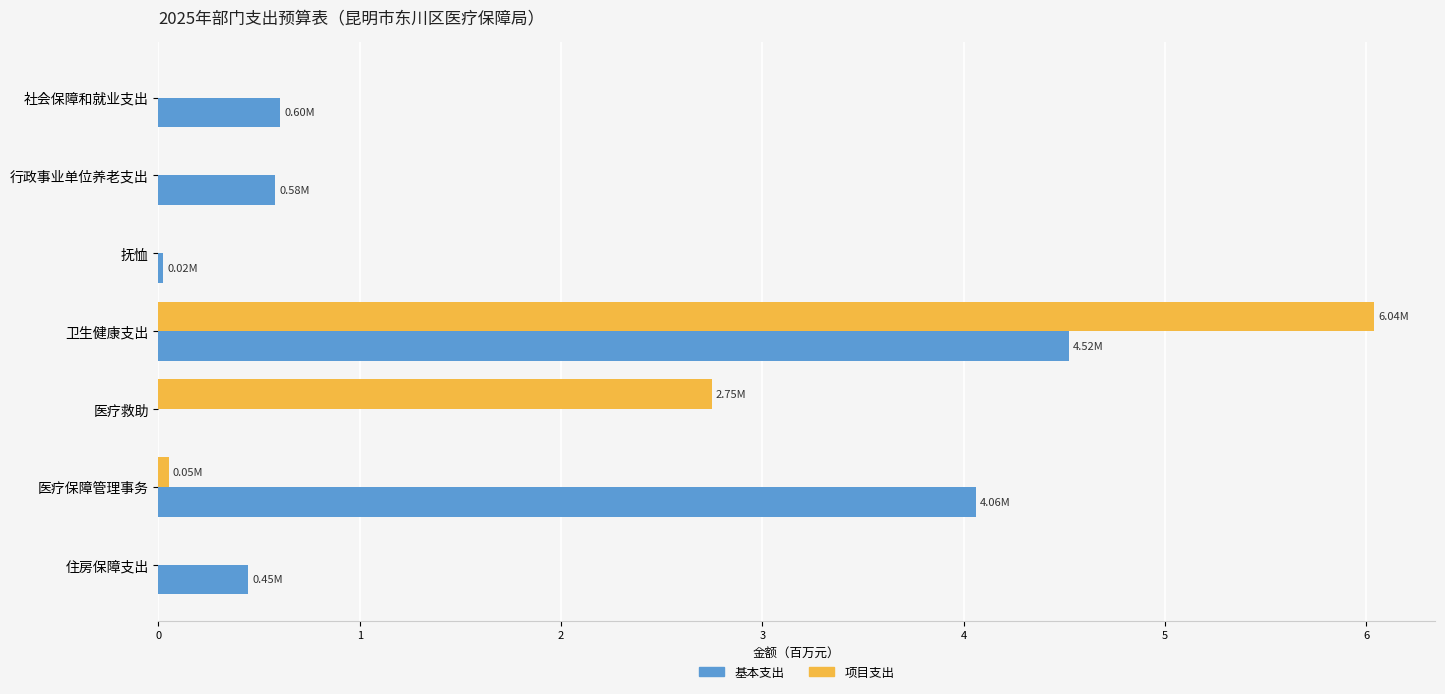

Which series changed the most between 社会保障和就业支出 and 医疗保障管理事务?

基本支出